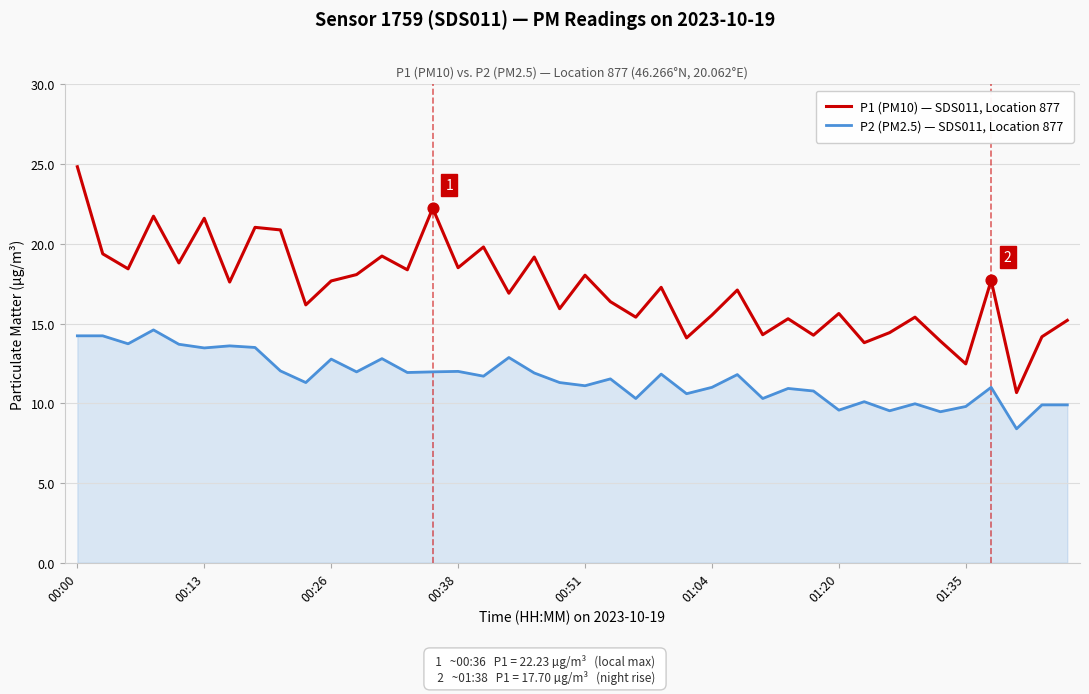

List the series in order of their peak value, lowest first.

P2 (PM2.5) — SDS011, Location 877, P1 (PM10) — SDS011, Location 877